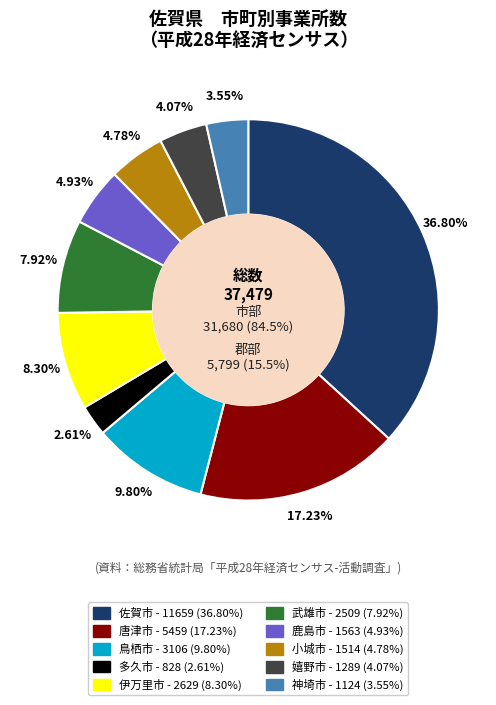

Is the sum of 鳥栖市 and 嬉野市 greater than half?

No